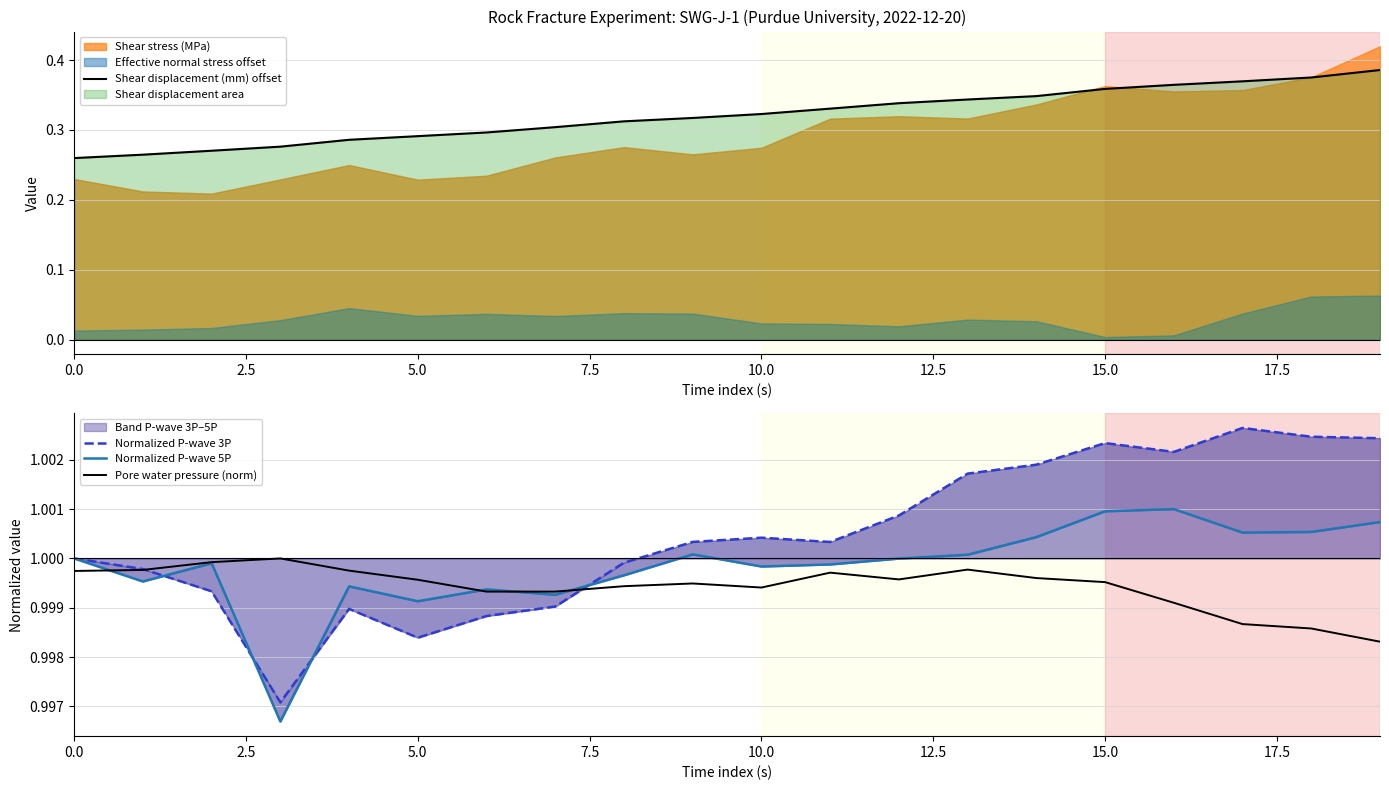

What is the label of the 5th point from the right?

15